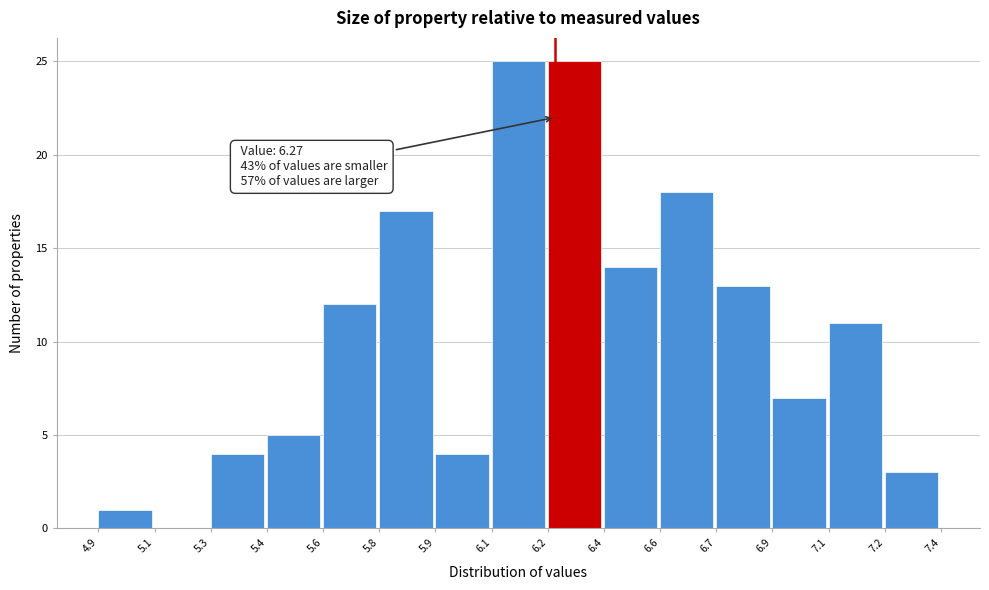

Reading left to right, extract all data points from this chart.

4.9=1	5.1=0	5.3=4	5.4=5	5.6=12	5.8=17	5.9=4	6.1=25	6.2=25	6.4=14	6.6=18	6.7=13	6.9=7	7.1=11	7.2=3